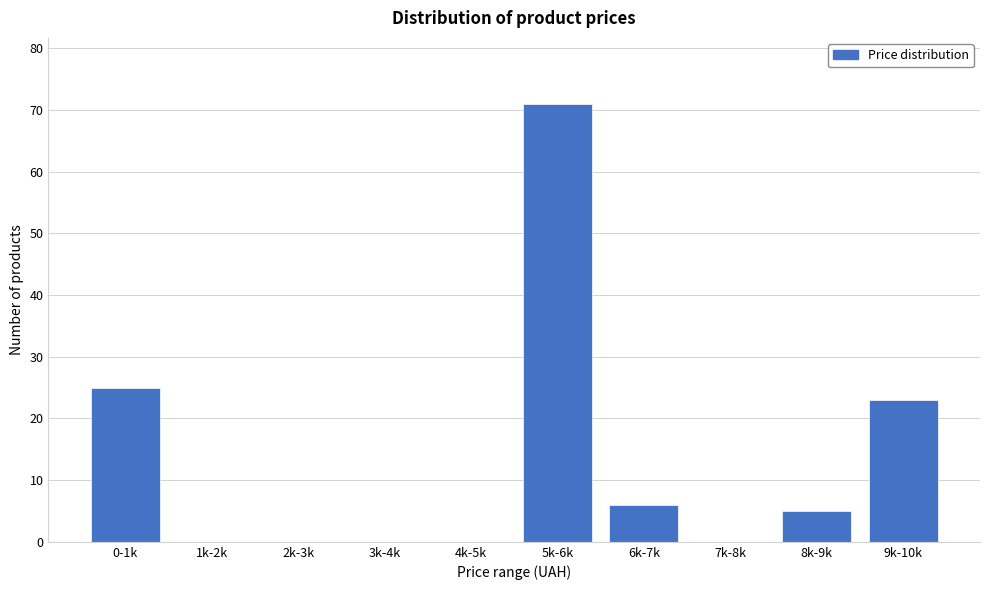

Reading right to left, extract all data points from this chart.

9k-10k=23	8k-9k=5	7k-8k=0	6k-7k=6	5k-6k=71	4k-5k=0	3k-4k=0	2k-3k=0	1k-2k=0	0-1k=25